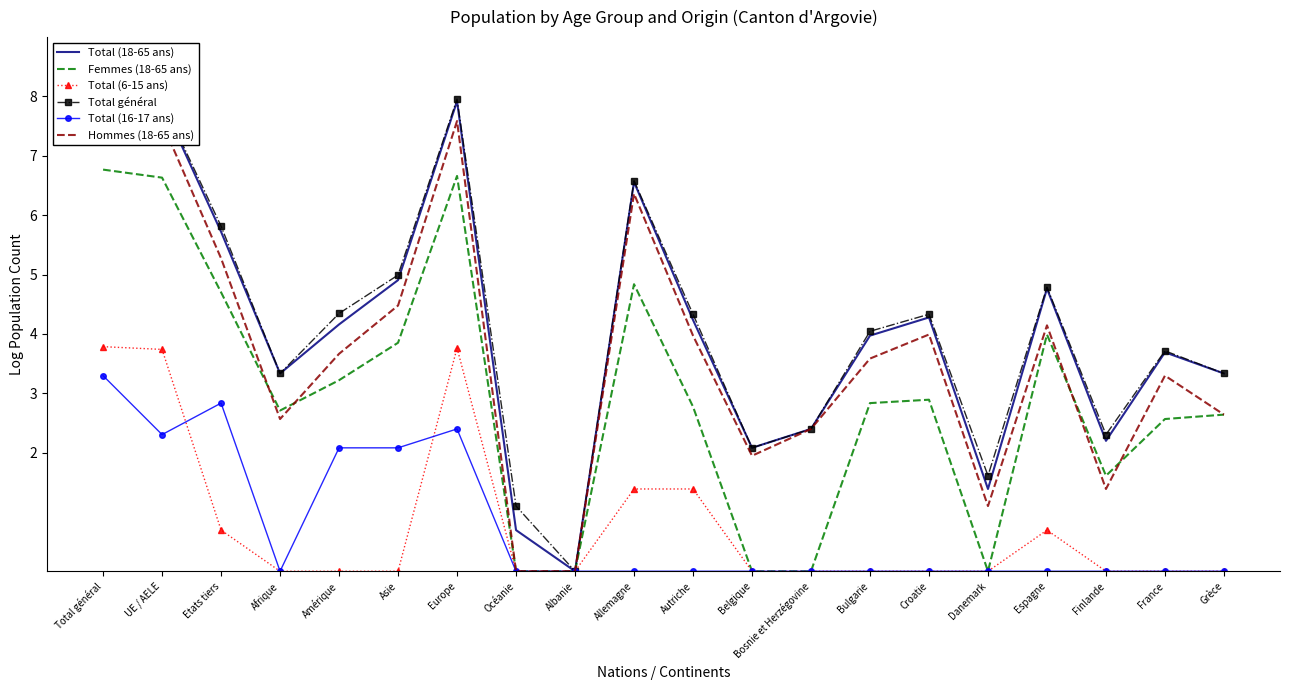

The Hommes (18-65 ans) series shows 1.8 at Grèce. True or false?

False